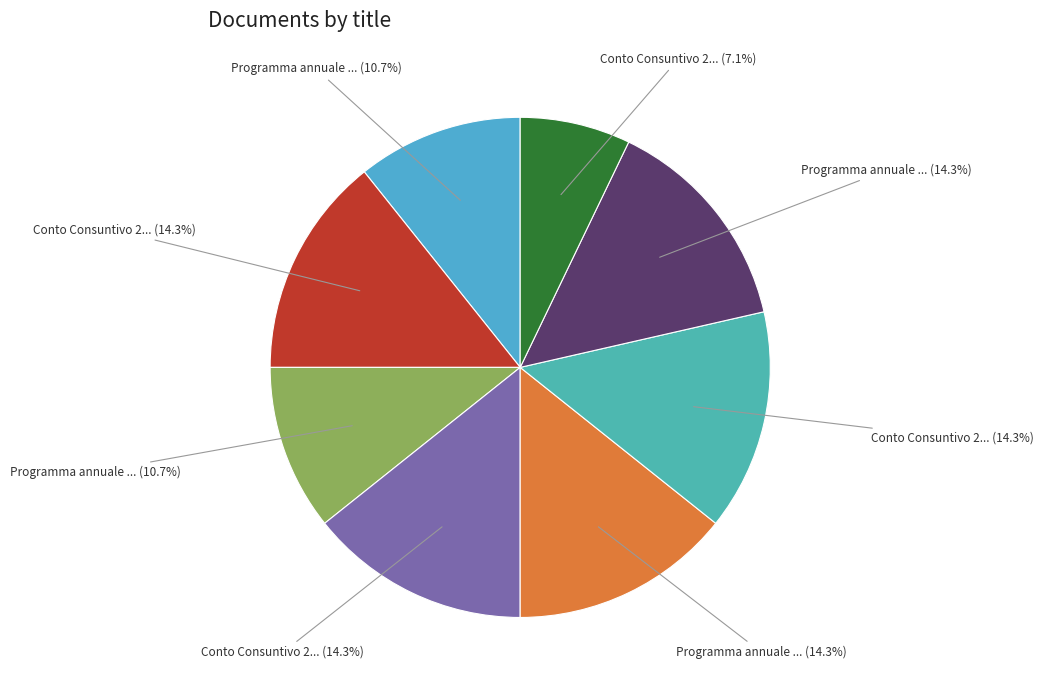

Does any single category account for the majority?

No